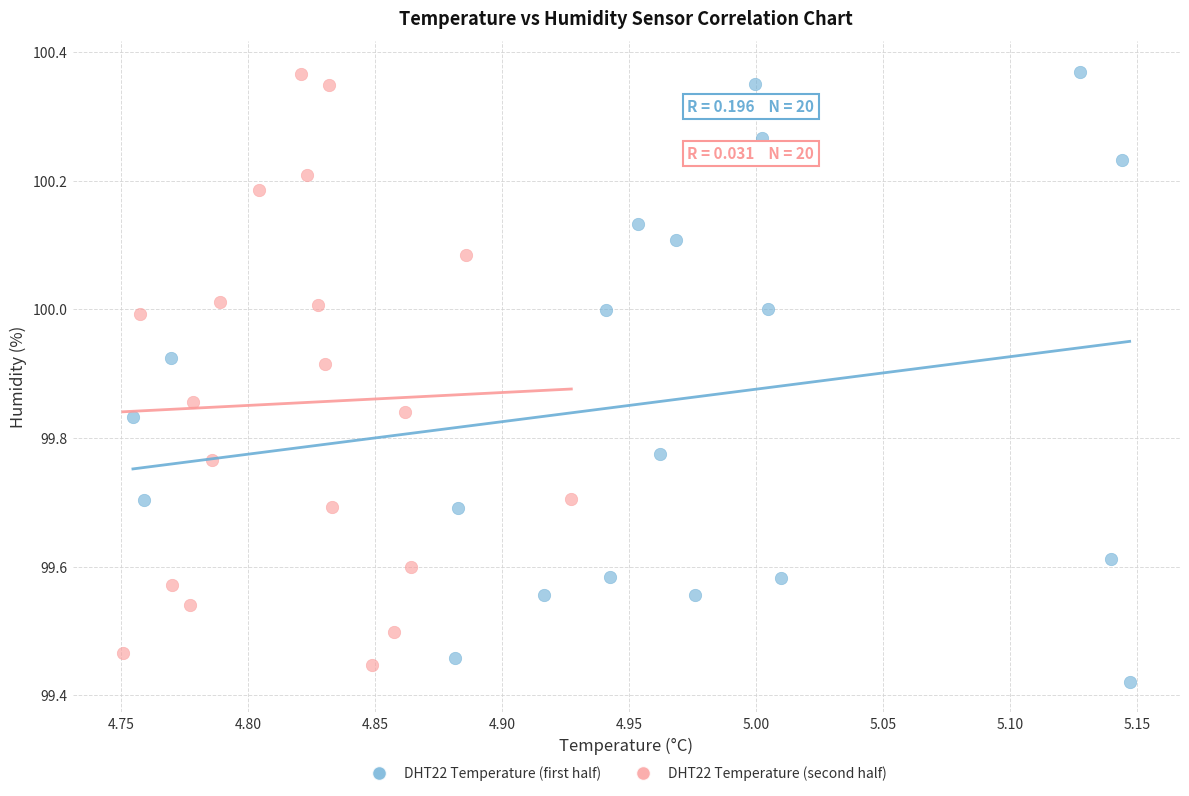

Which series has the largest Y range (max minus min)?

DHT22 Temperature (first half)